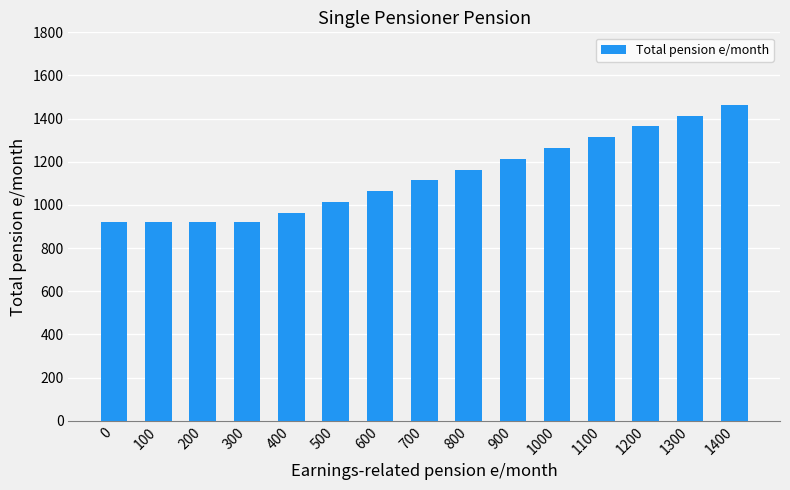

What is the average value?

1136.0